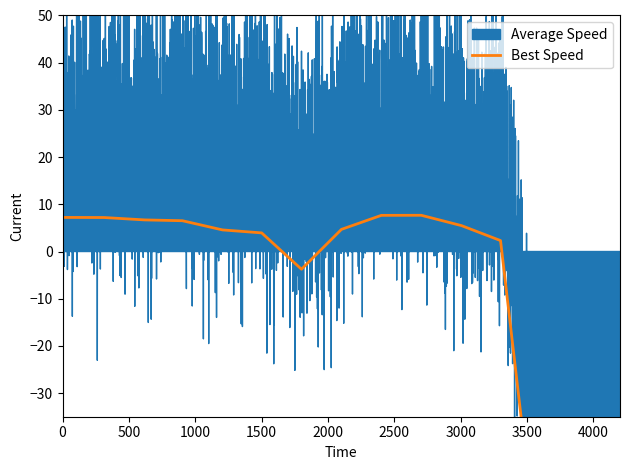

What is the spread (max minus min) of values at 11?

117.5